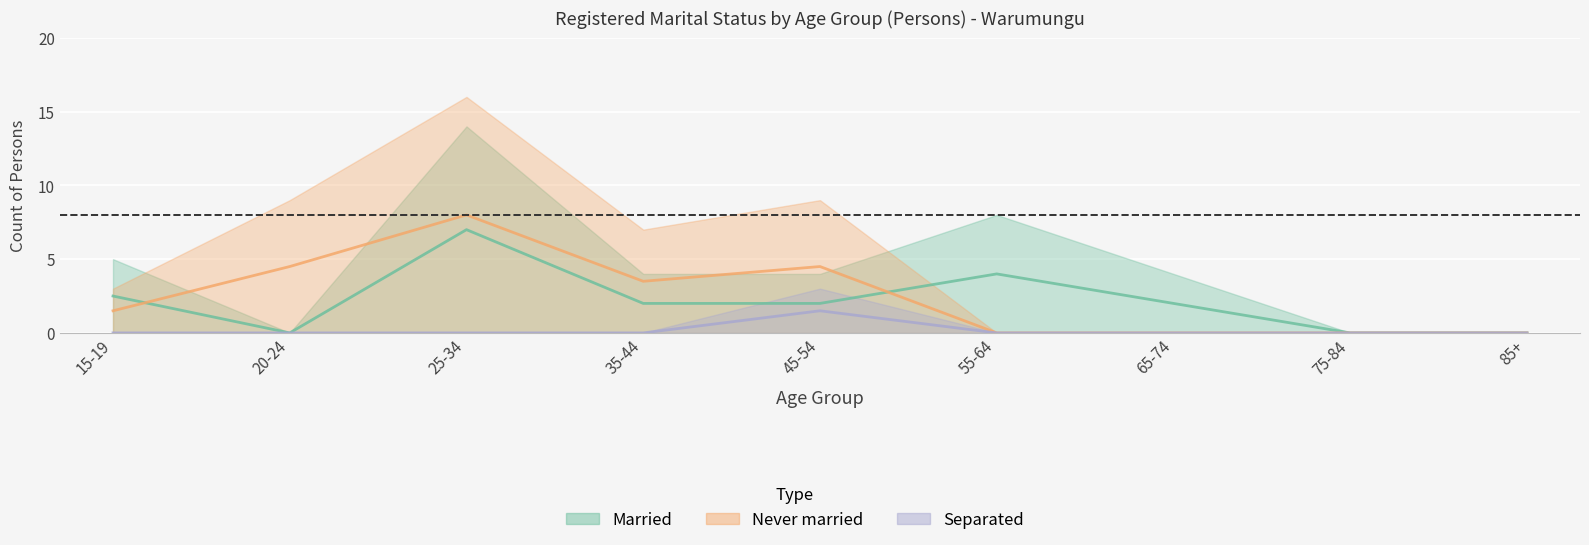

What position from the left is 45-54?

5